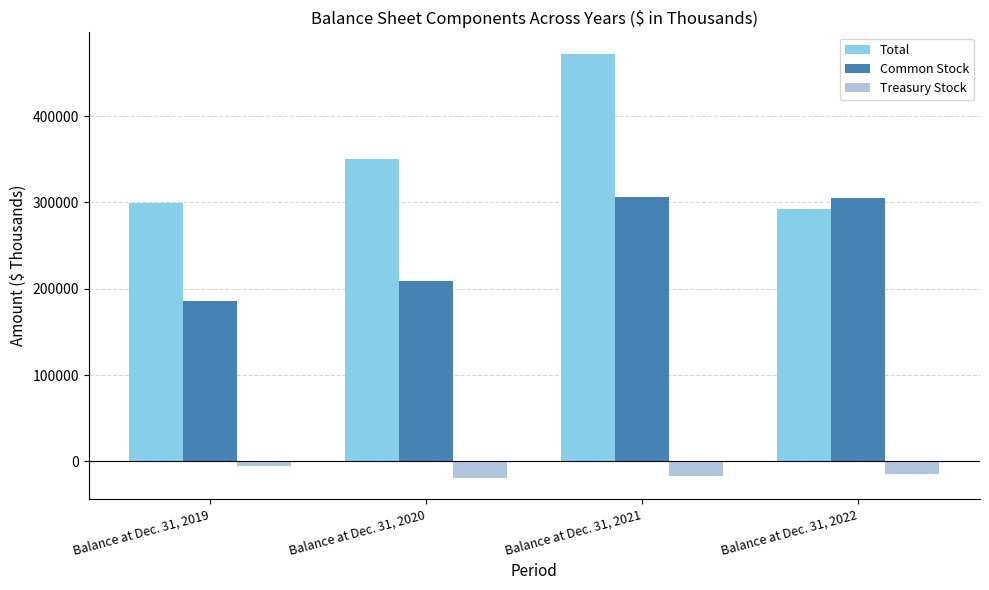

The Total series shows 350097 at Balance at Dec. 31, 2020. True or false?

True